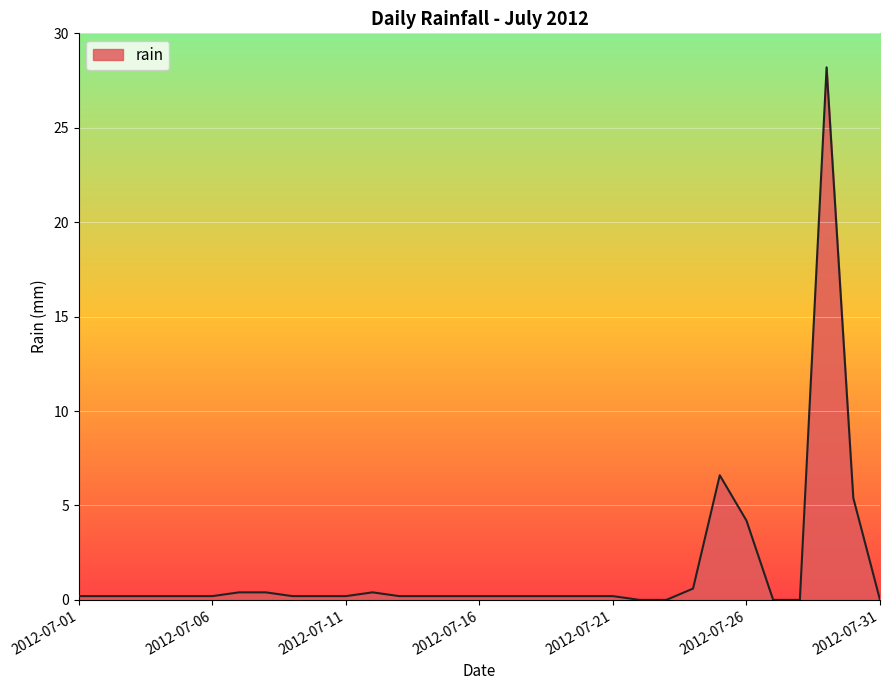

What is the greatest value displayed?

28.2